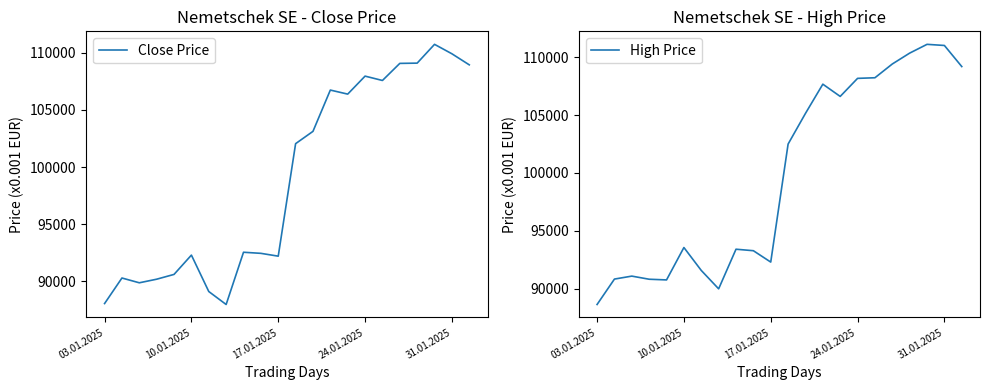

What is the approximate value of High Price at 7, to the nearest 50?

90000